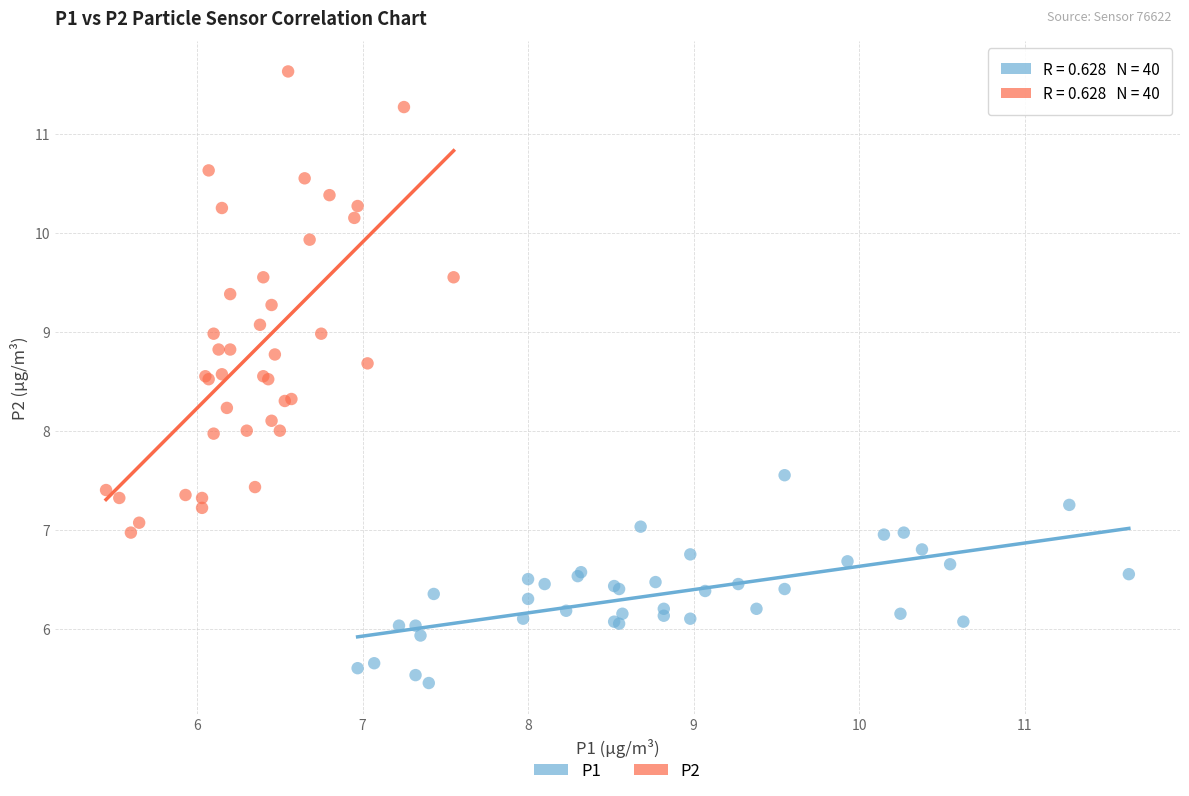

Which series contains the highest Y value?

P2